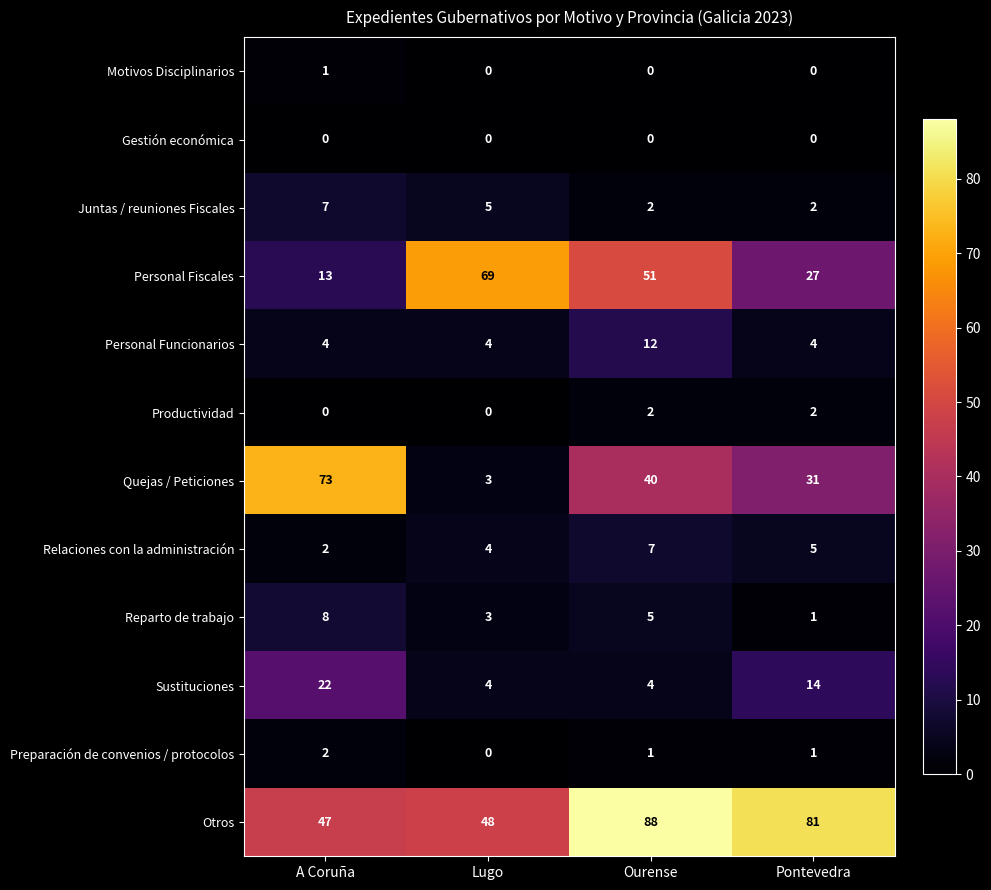

Rank the categories by Quejas / Peticiones value from highest to lowest.

A Coruña, Ourense, Pontevedra, Lugo